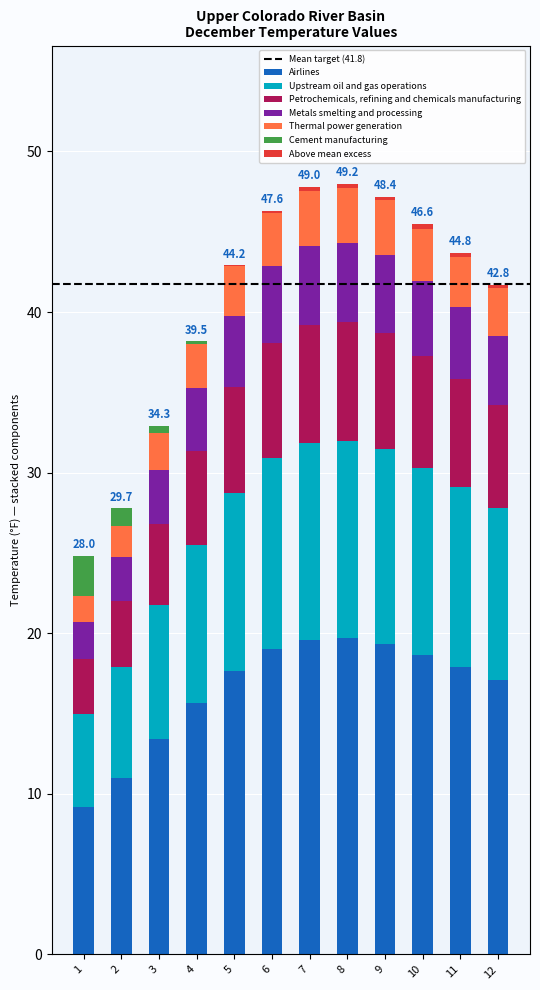

What is the highest value of the Airlines series?

19.7